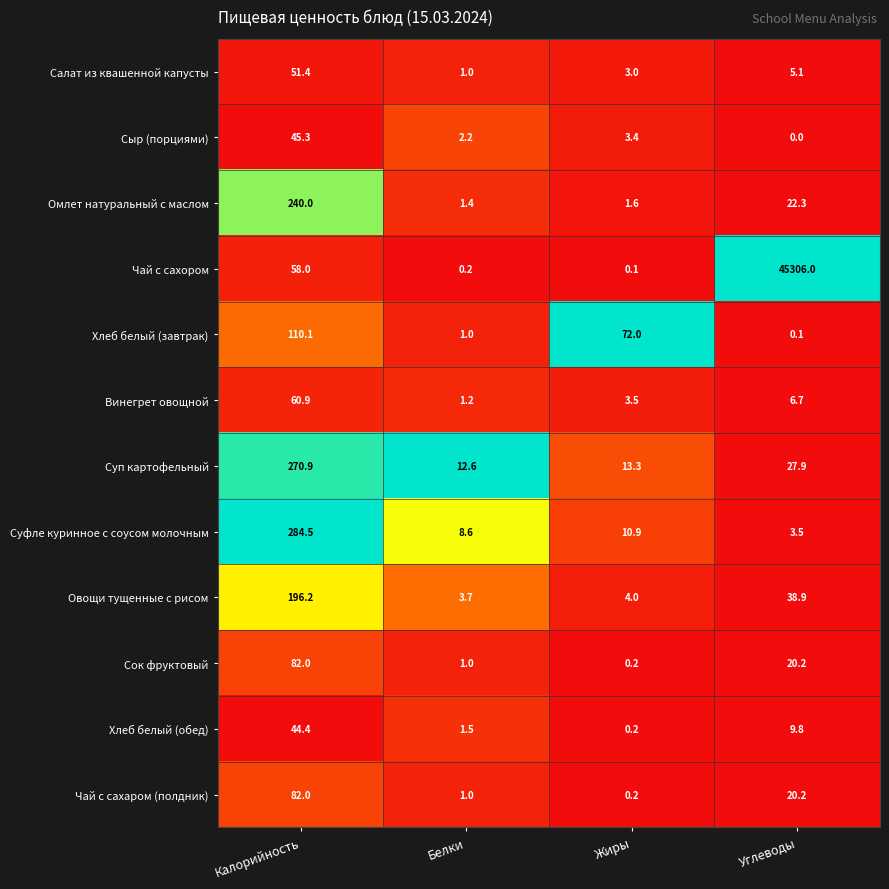

What is the total value across all series at Белки?

35.4